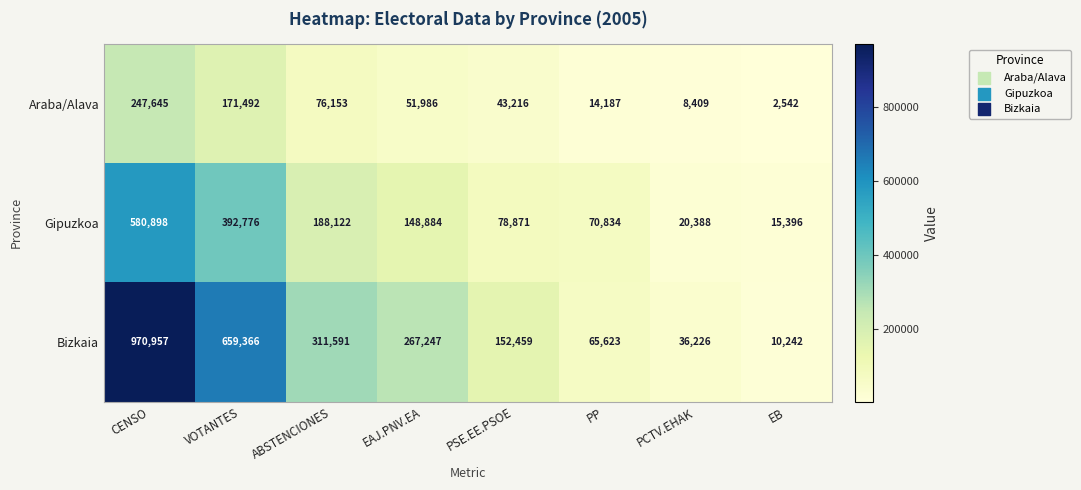

True or false: Gipuzkoa has a value of 80658 at VOTANTES.

False